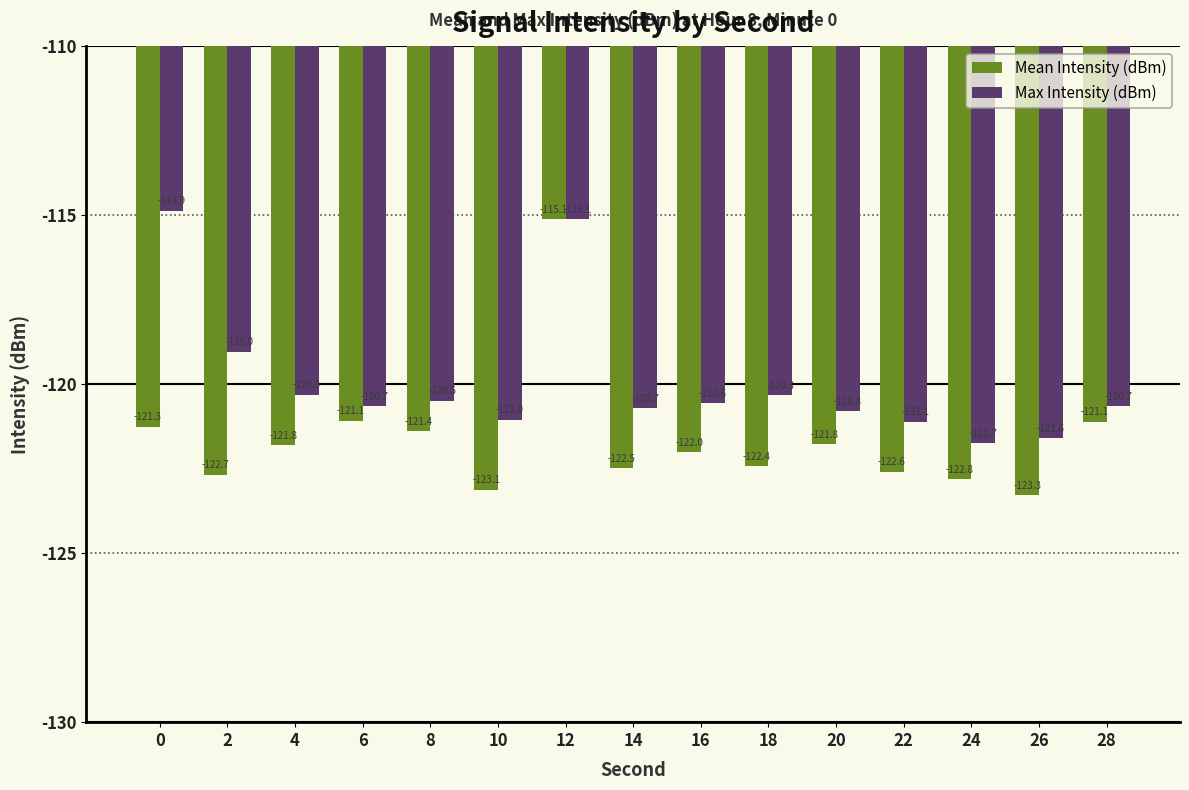

What is the sum of all Max Intensity (dBm) values?

-1799.1